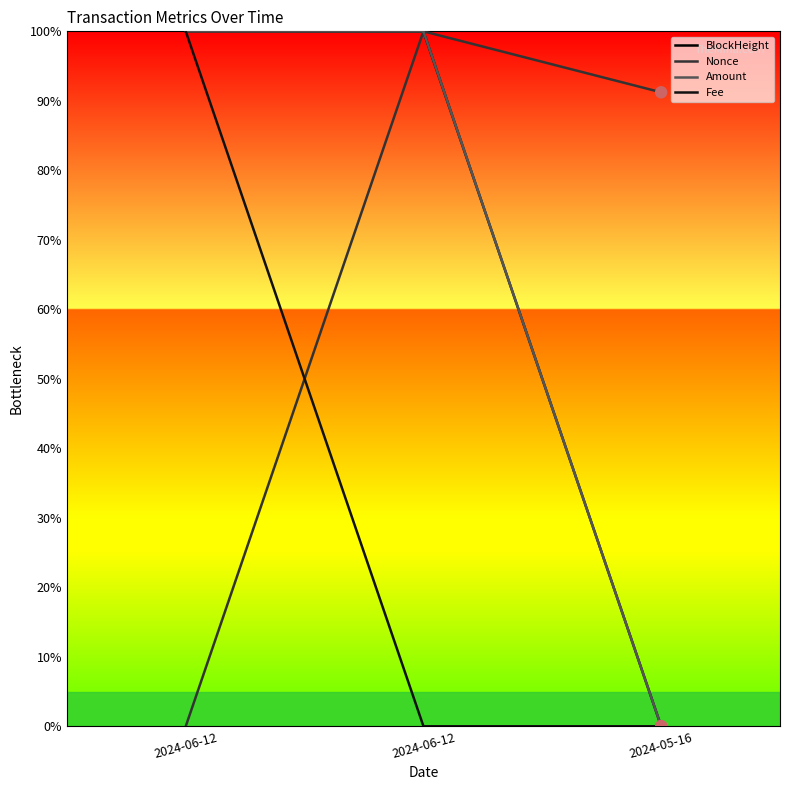

How many lines are shown in the chart?

4